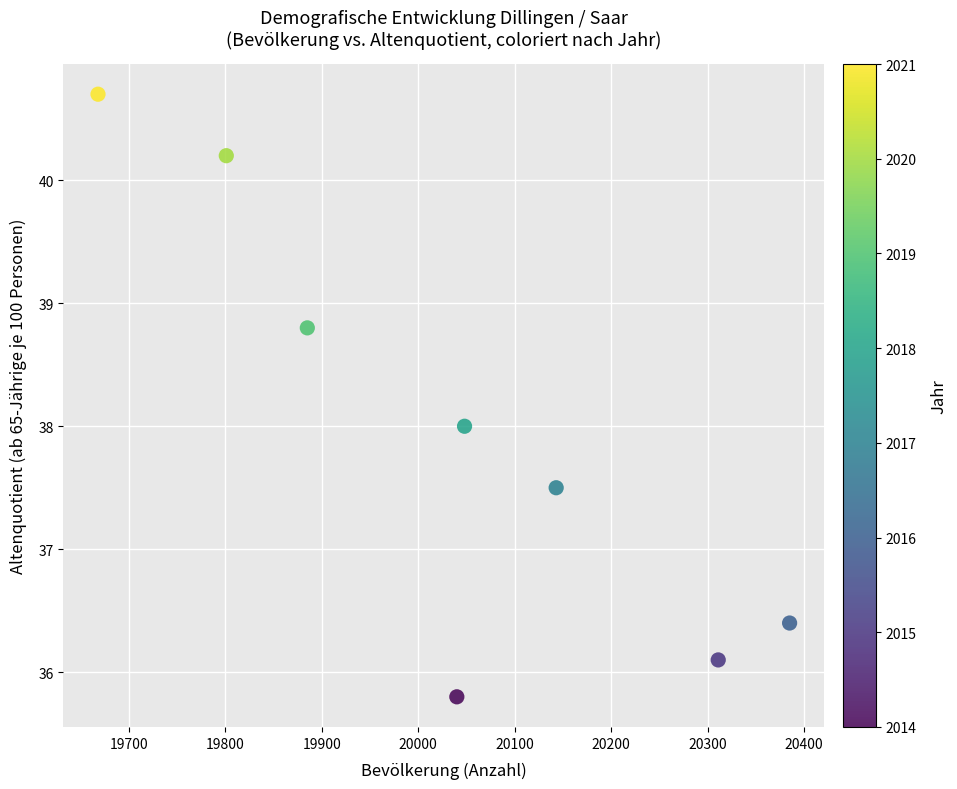

What is the range of X values (max minus min)?

717.0